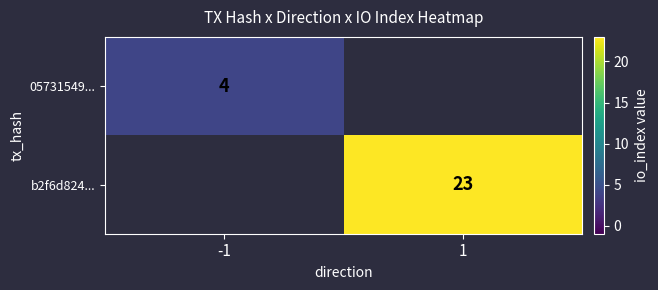

Is it true that b2f6d824... equals 16 at 1?

False